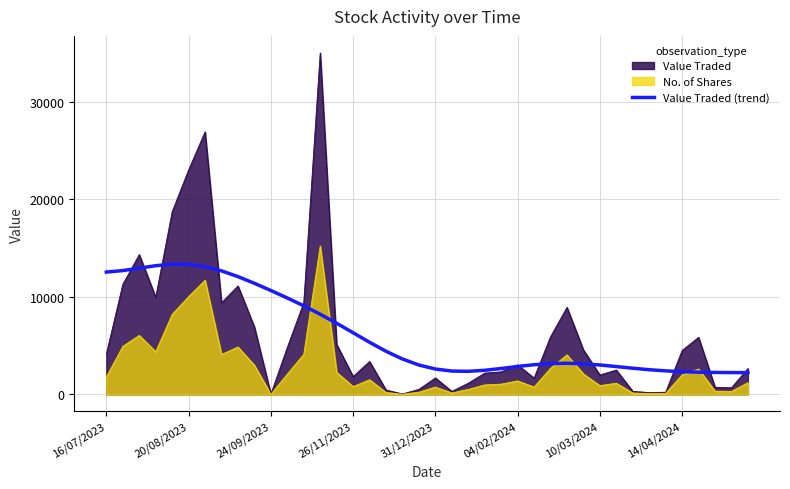

How many lines are shown in the chart?

3